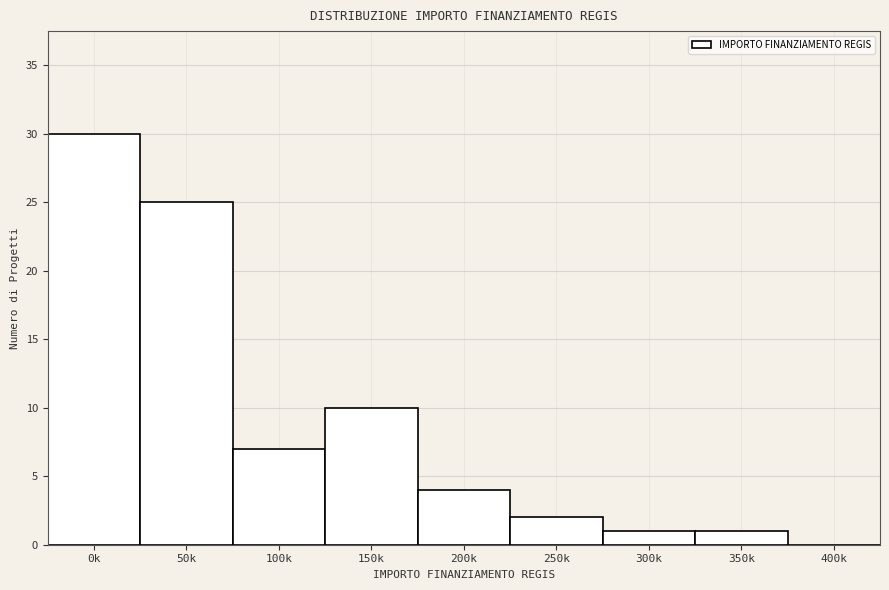

Reading left to right, what are all the values shown in this chart?

0k=30	50k=25	100k=7	150k=10	200k=4	250k=2	300k=1	350k=1	400k=0